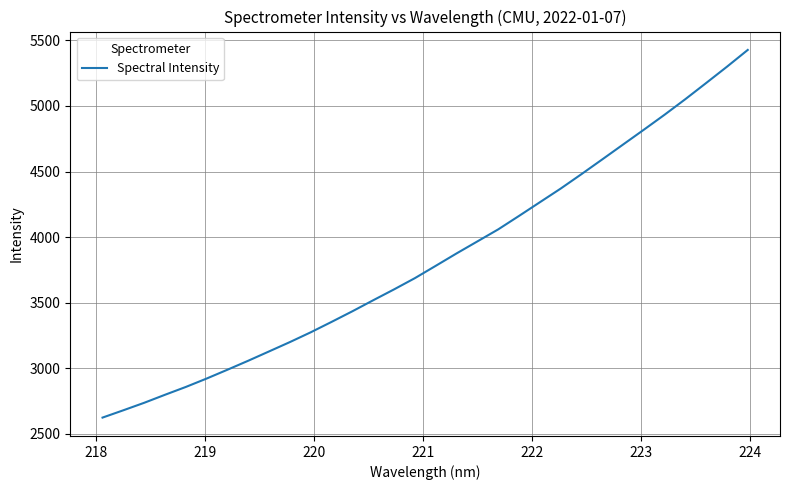

What is the minimum value shown in the chart?

2623.3